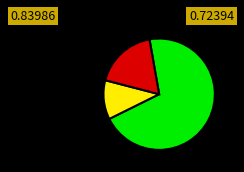

Count the number of slices in the pie.

3